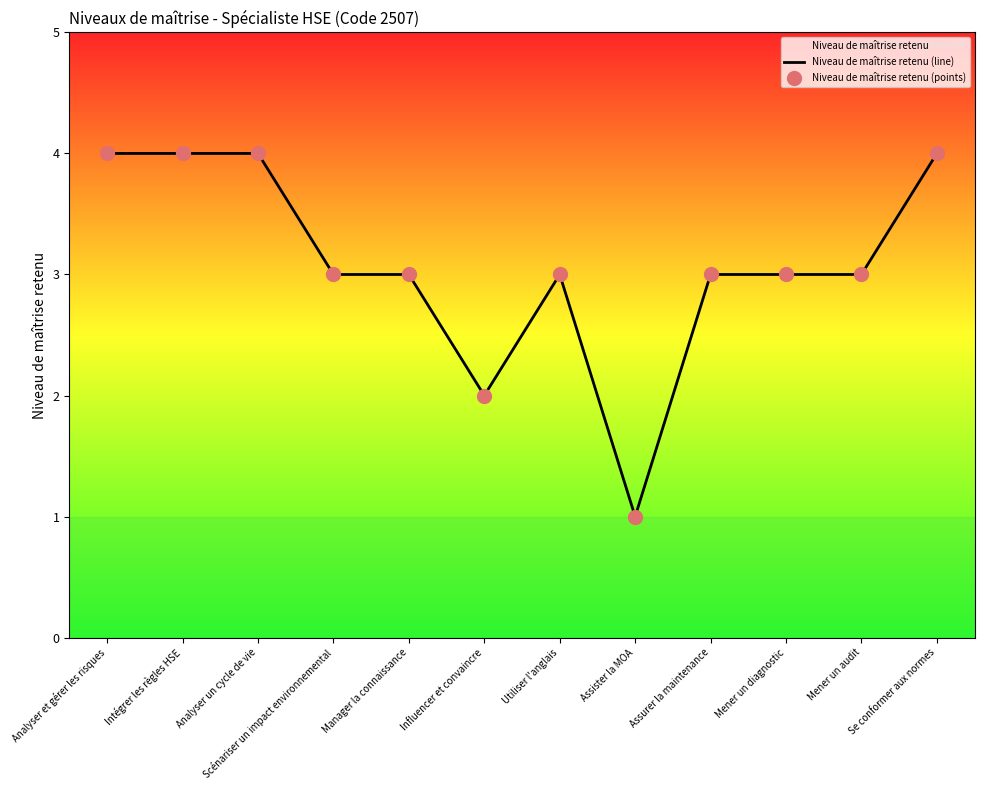

What is the total value across all series at Assurer la maintenance?

6